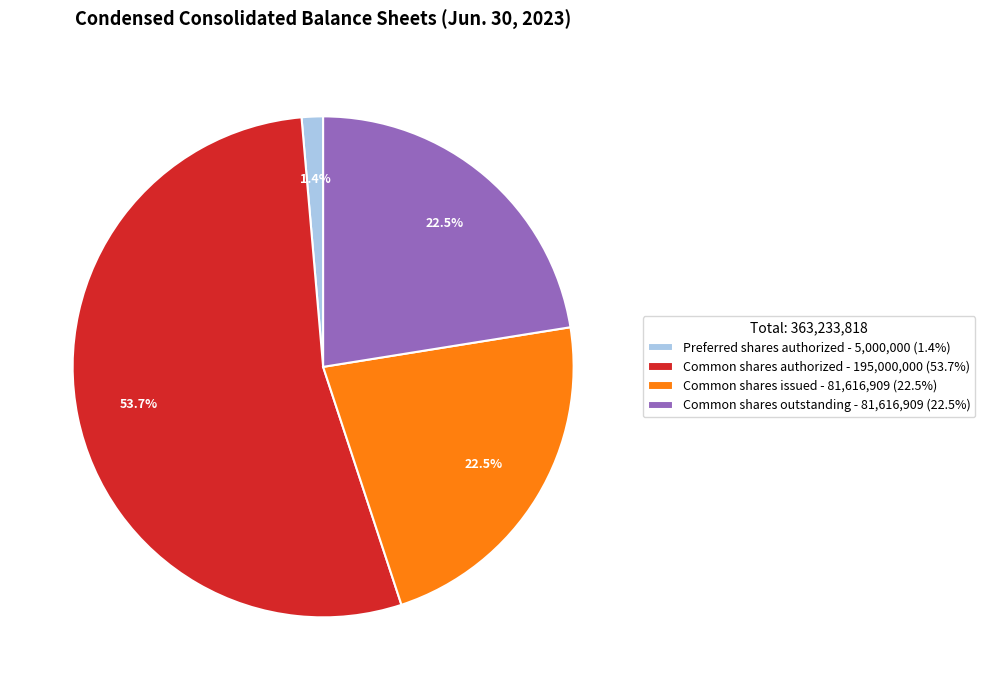

Is there a majority slice in this chart?

Yes